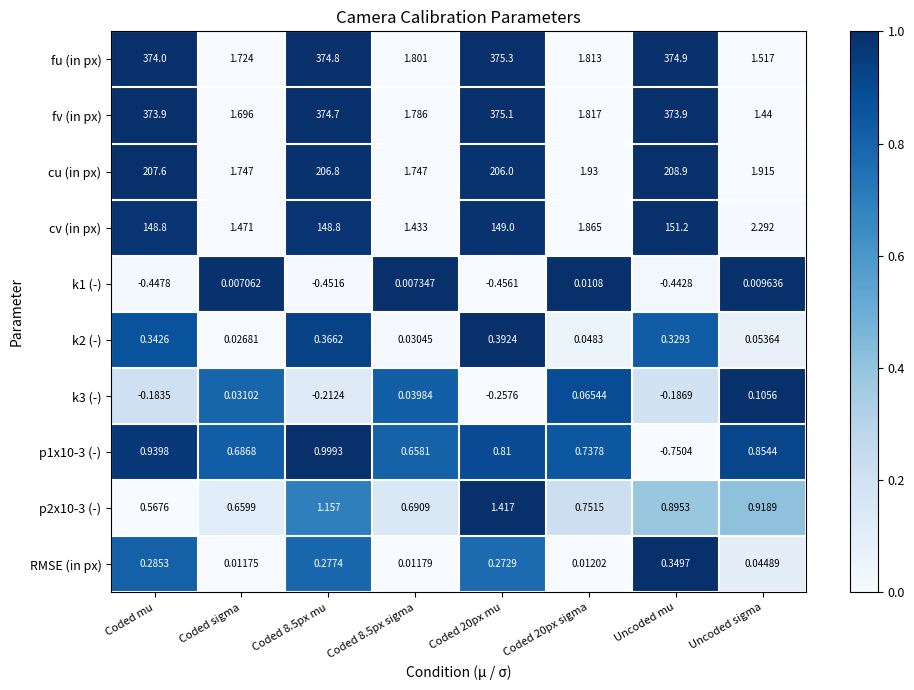

Which series has the largest total across all categories?

fu (in px)